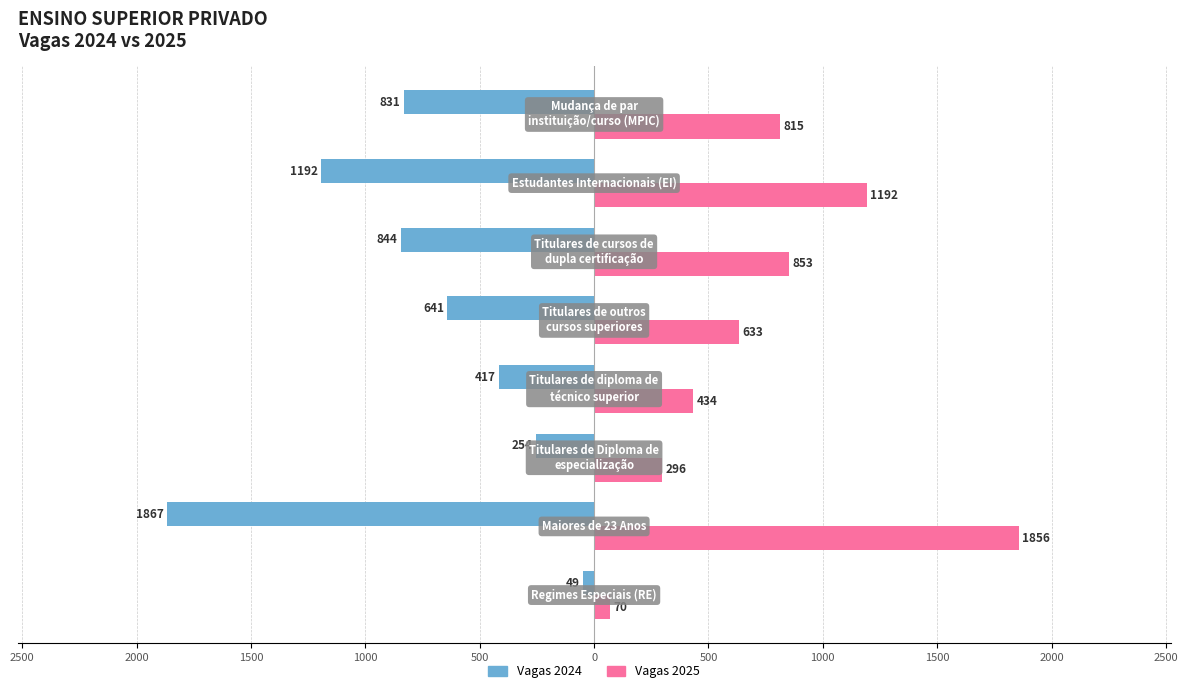

What are all the series names shown in the legend?

Vagas 2024, Vagas 2025